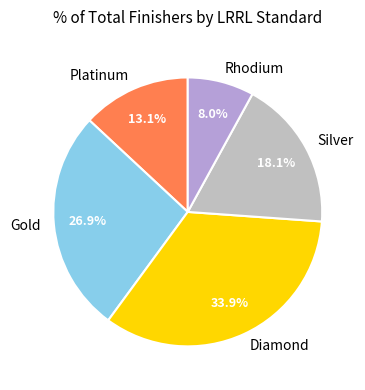

To the nearest percent, what is the combined percentage of Silver and Platinum?

31%